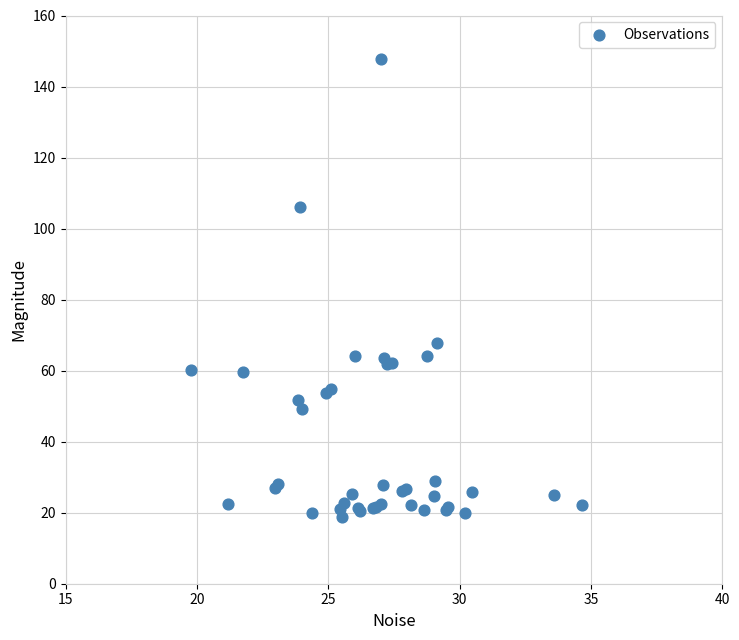

What Y value in the scatter plot is closest to 83?

67.8